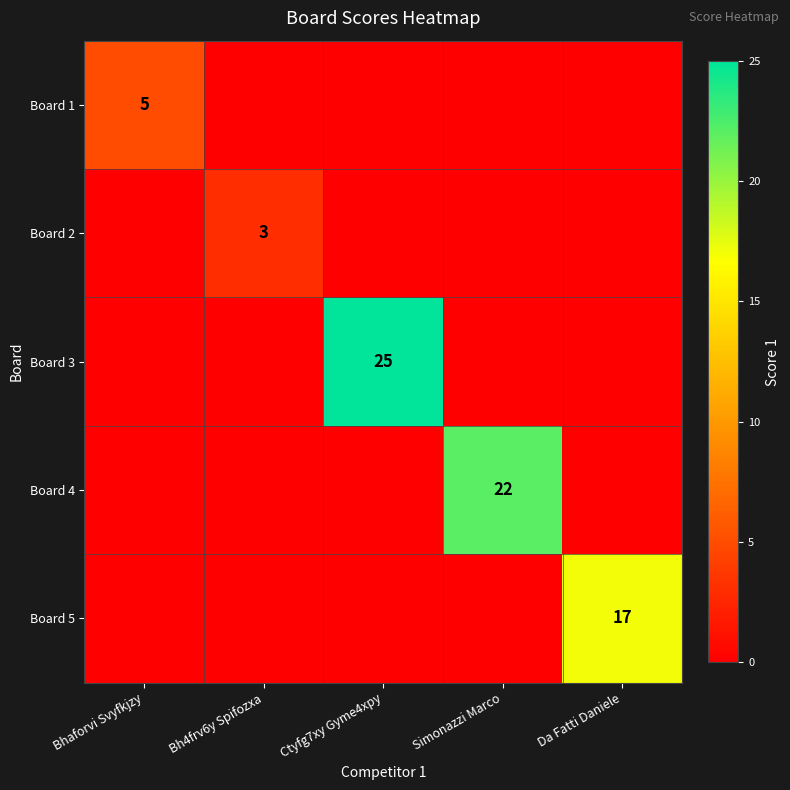

The Board 4 series shows 22 at Simonazzi Marco. True or false?

True